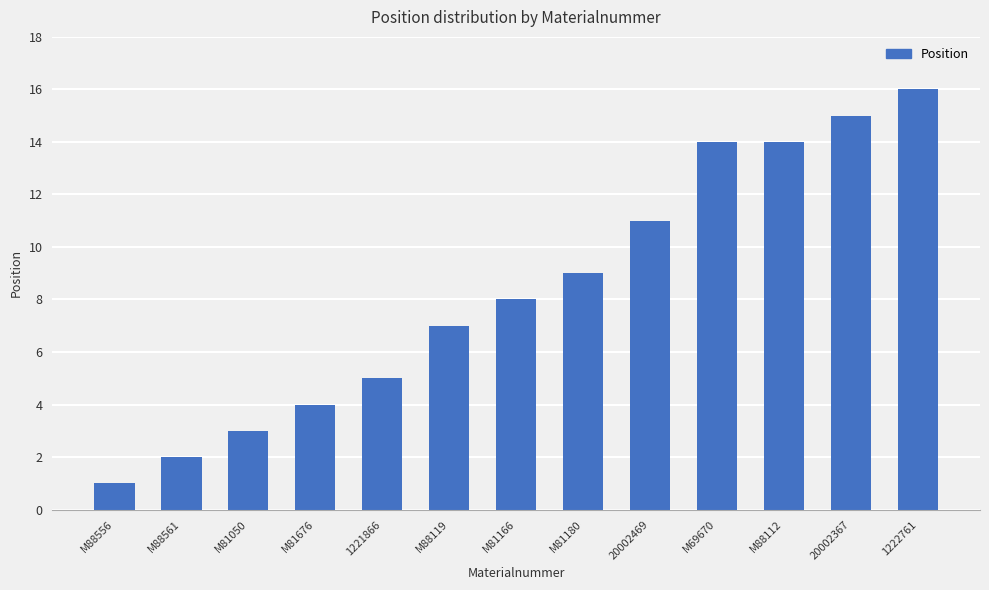

Reading right to left, extract all data points from this chart.

1222761=16	20002367=15	M88112=14	M69670=14	20002469=11	M81180=9	M81166=8	M88119=7	1221866=5	M81676=4	M81050=3	M88561=2	M88556=1